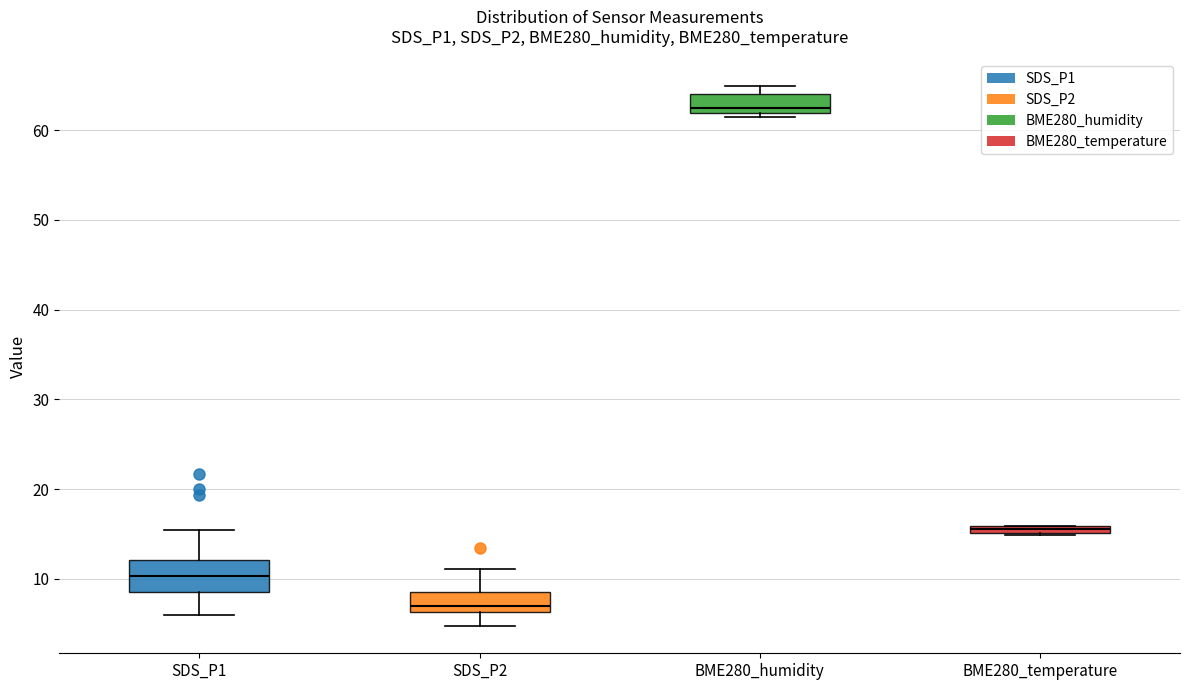

Where does the median line of the box for SDS_P2 sit on the y-axis? The values are not printed on the chart, so give them approximately, as read against the axis.

7